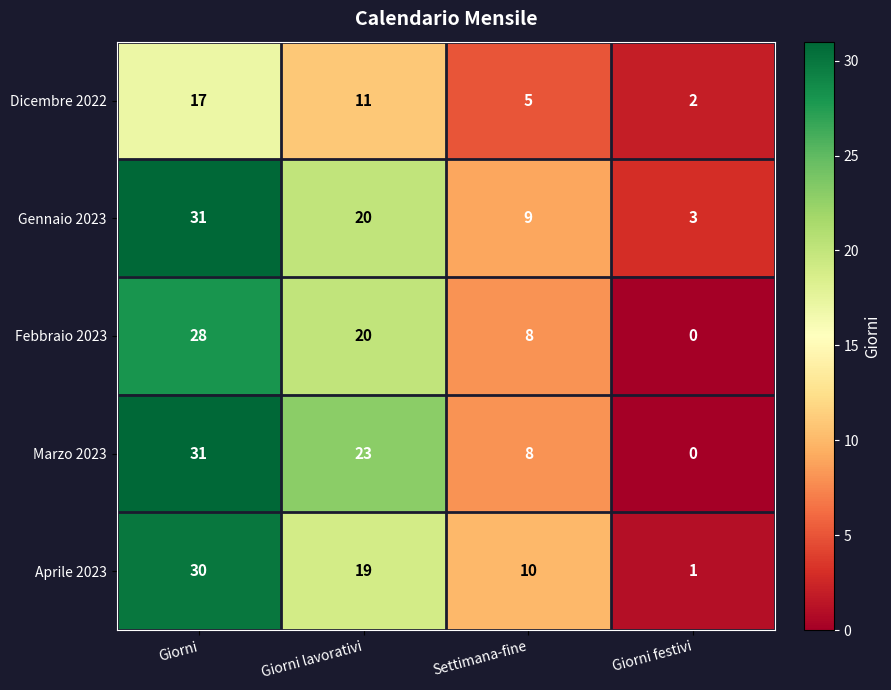

Which series has the largest range (max minus min)?

Marzo 2023